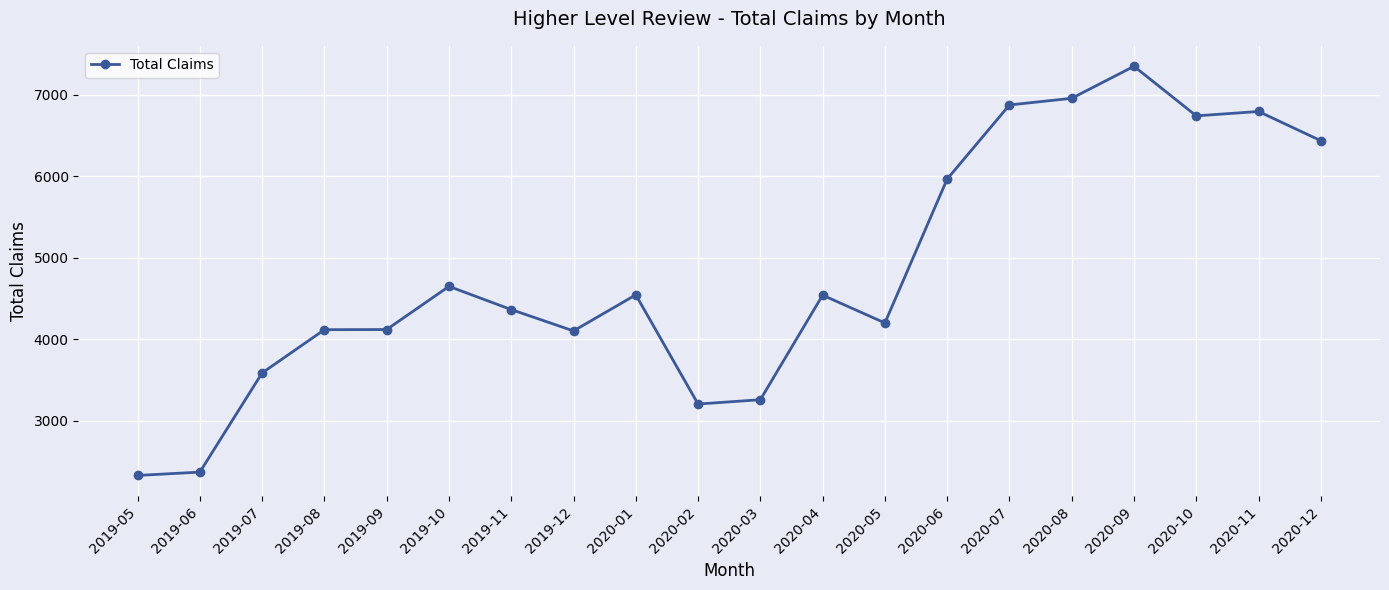

How many distinct data groups are displayed?

1